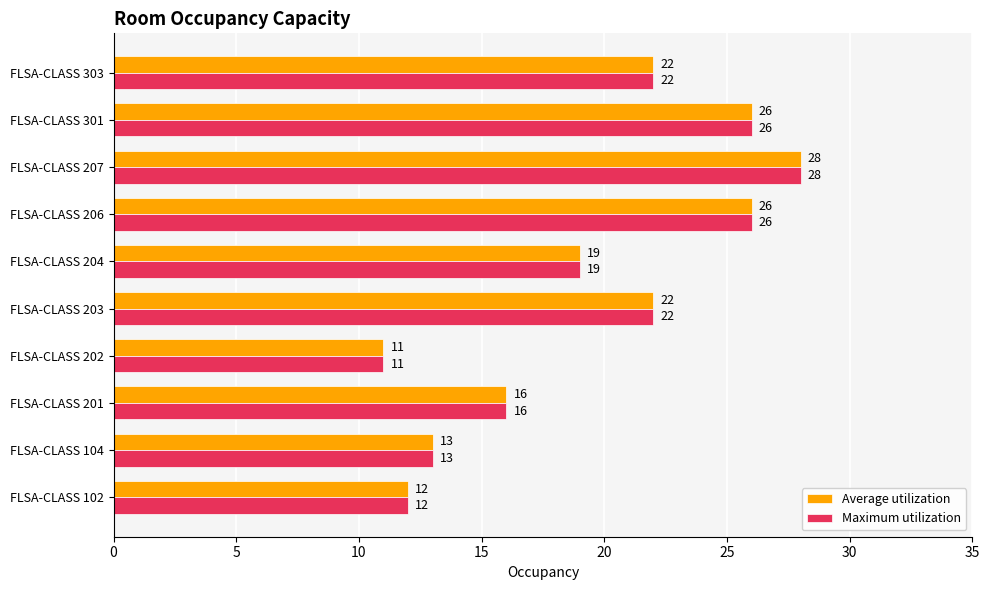

What is the sum of all Average utilization values?

195